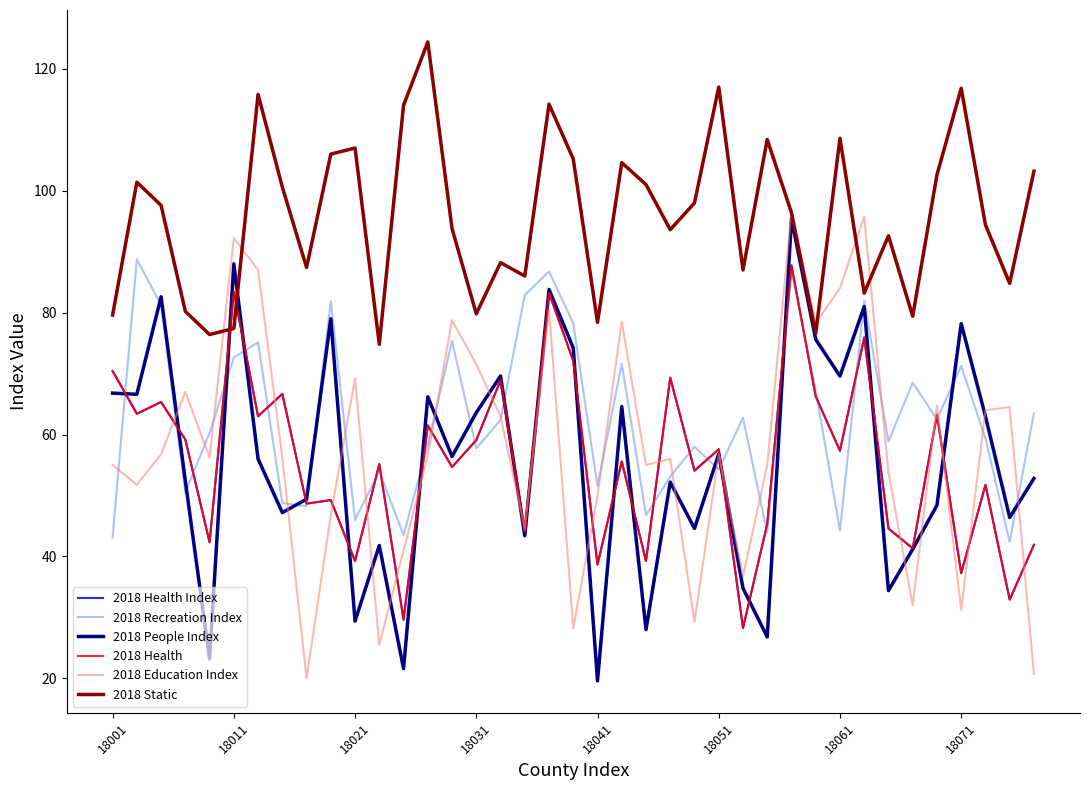

What is the value of the 2018 Education Index point at the 7th from the left?

87.0